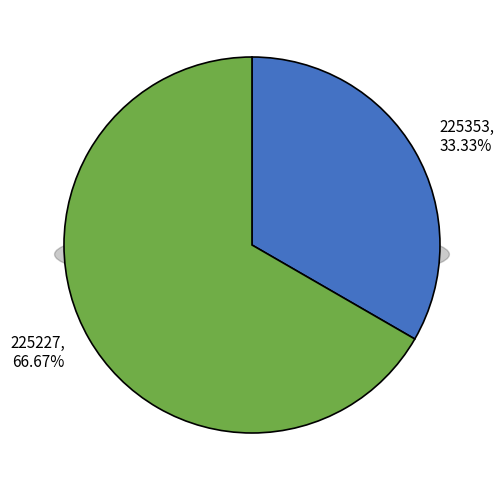

What is the largest slice in the pie chart?

225227